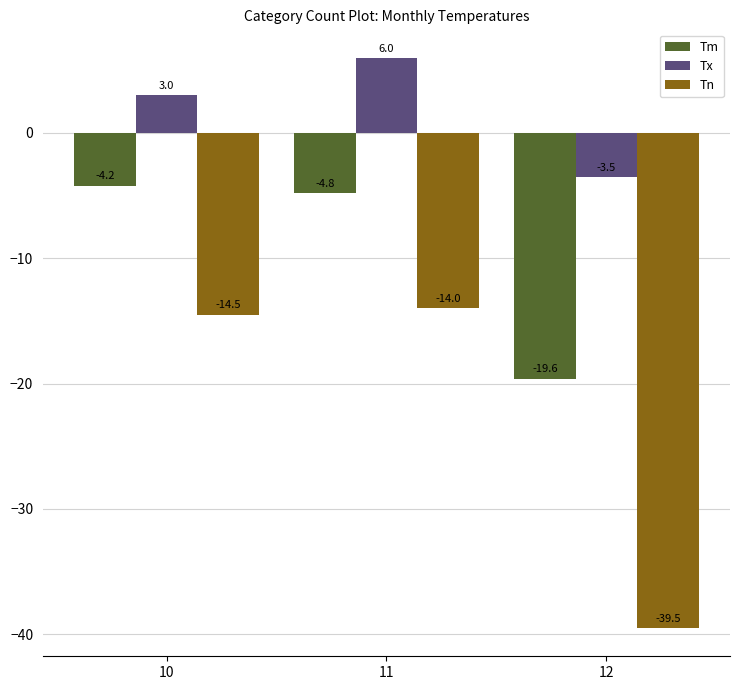

How many groups of bars are there?

3